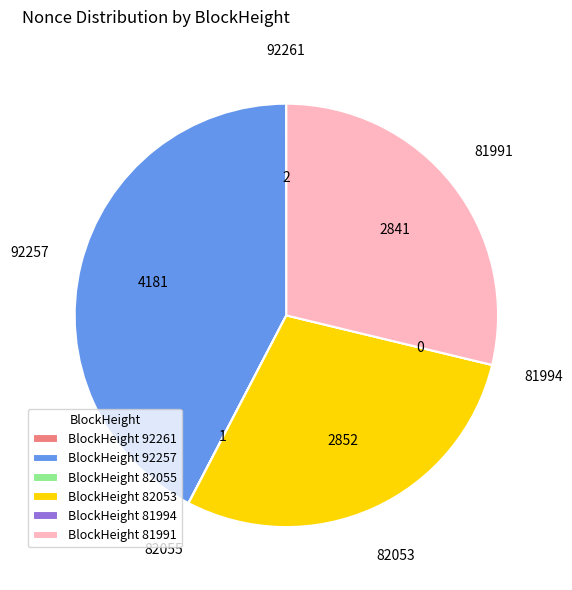

Which category has the biggest portion of the pie?

BlockHeight 92257